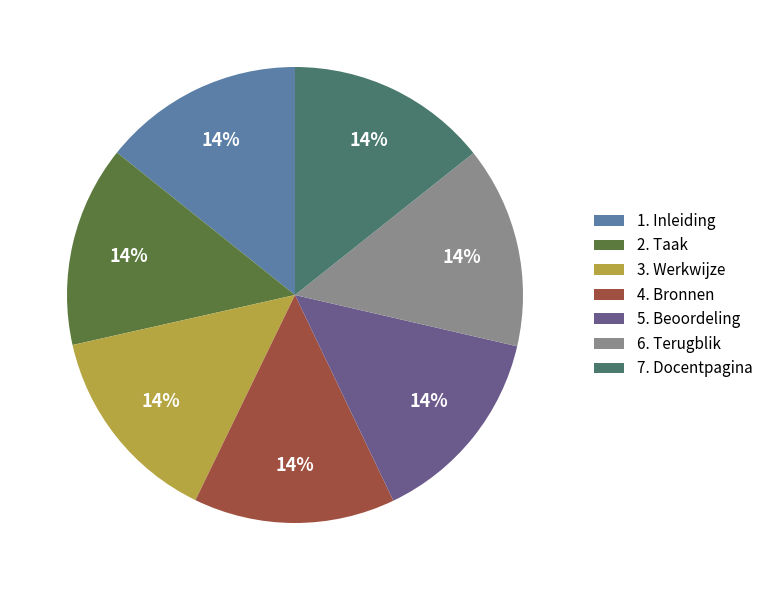

Approximately how many times larger is the value at 4. Bronnen compared to 3. Werkwijze?

1.0